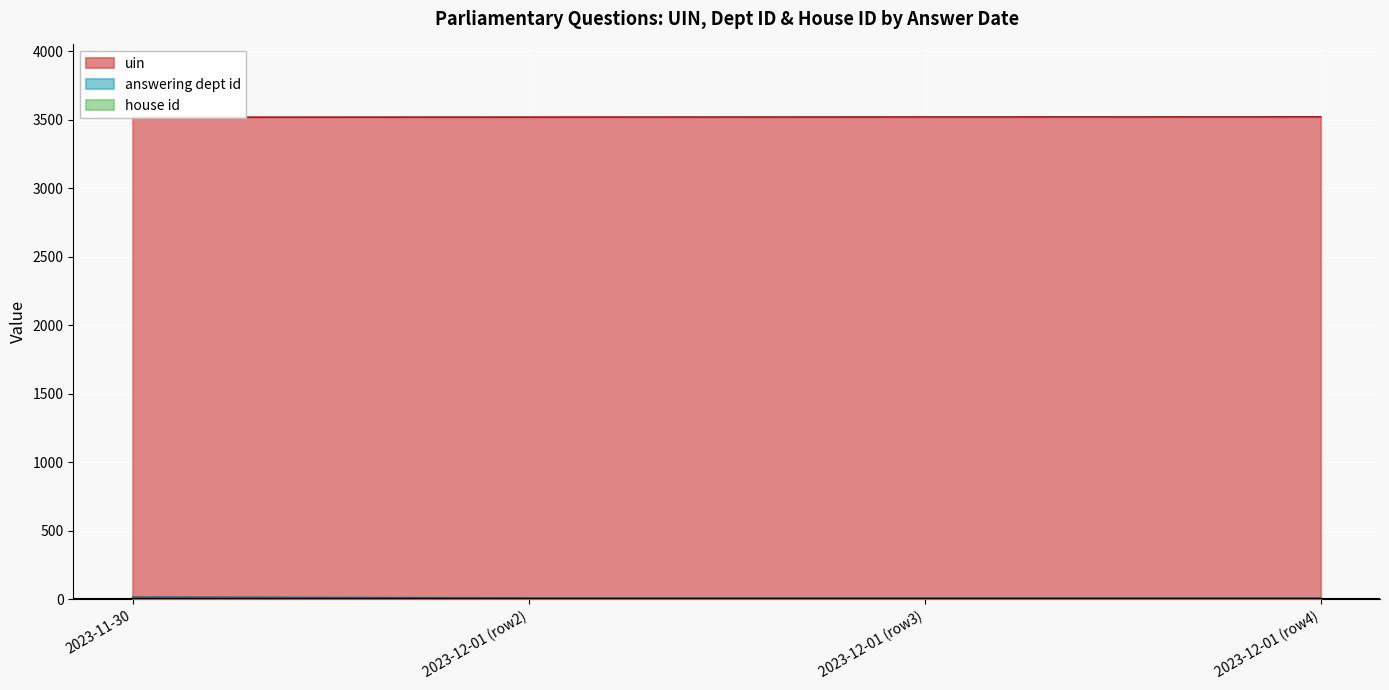

The answering dept id series shows 17 at 2023-11-30. True or false?

True